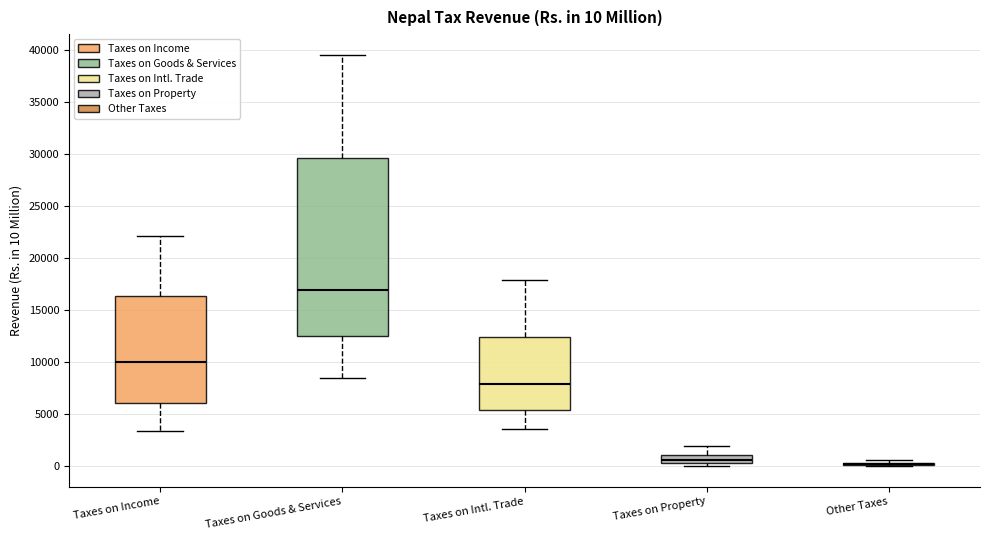

Comparing the boxes themselves (not the whiskers), which one is the tallest?

Taxes on Goods & Services